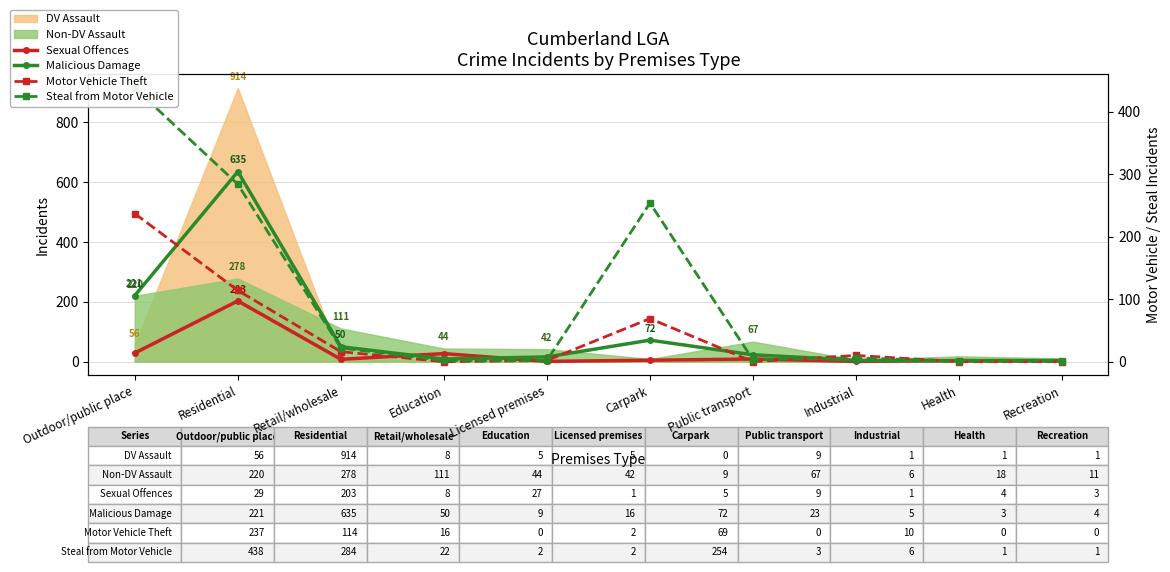

At which label is Steal from Motor Vehicle closest to 219?

Carpark